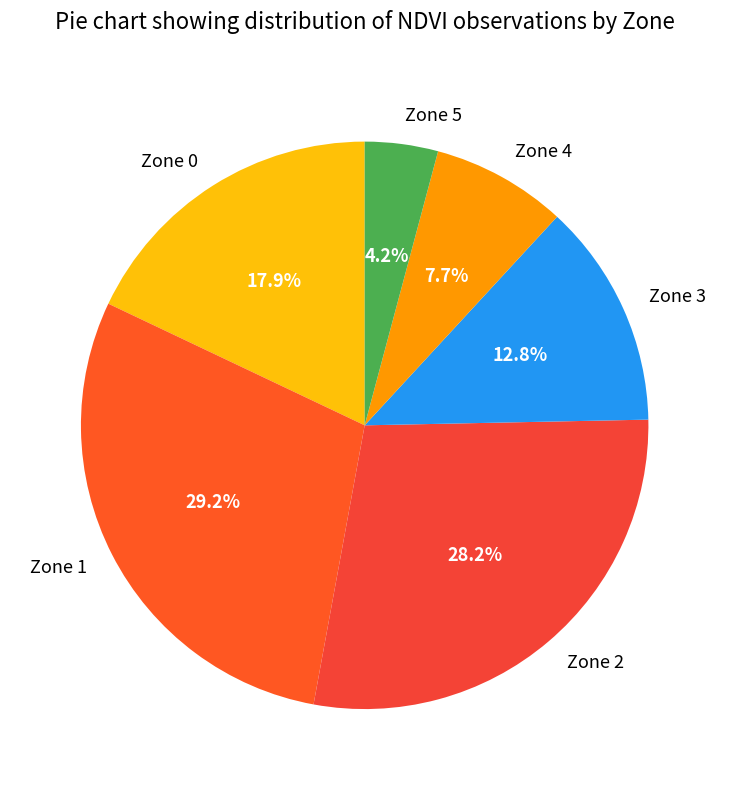

Which category has the smallest portion of the pie?

Zone 5